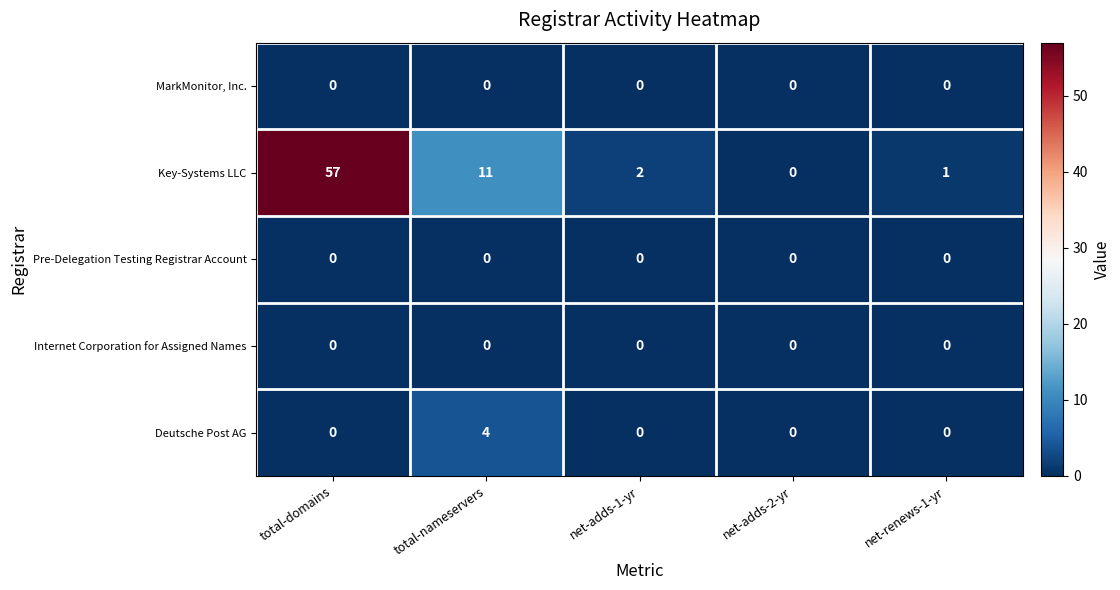

Between total-domains and net-adds-2-yr, which series saw the biggest shift?

Key-Systems LLC